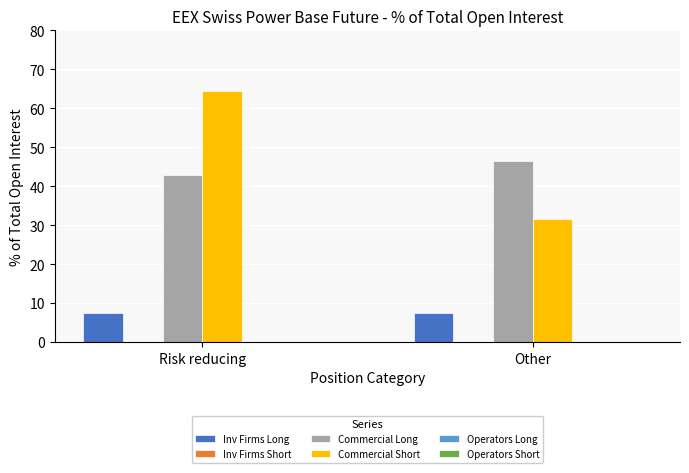

Does the chart contain any negative values?

No